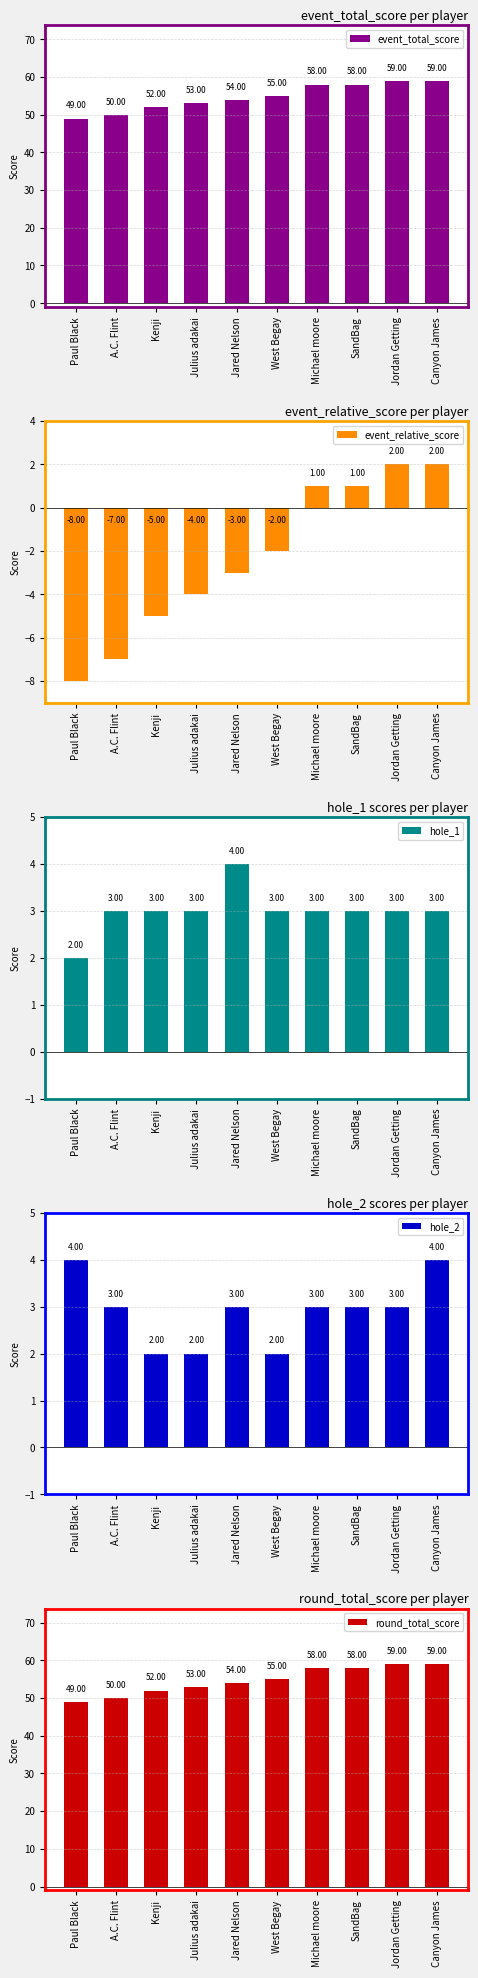

At which label does hole_1 reach its peak?

Jared Nelson